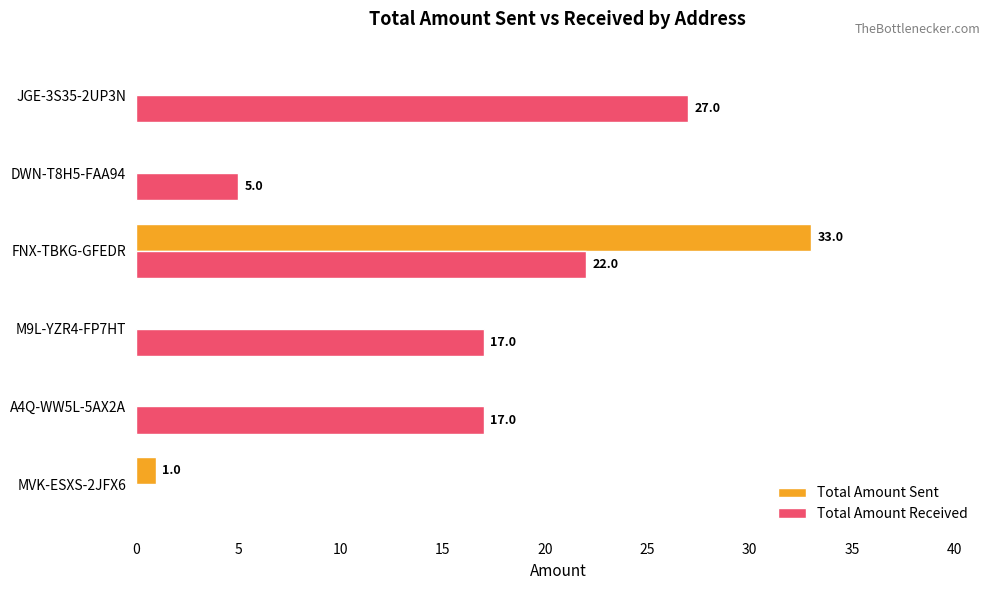

True or false: Total Amount Received has a value of -17 at MVK-ESXS-2JFX6.

False